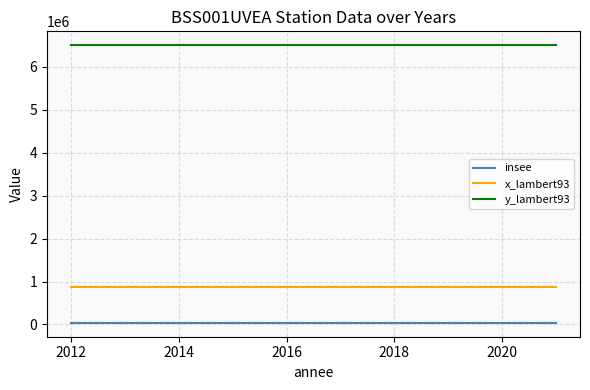

Reading left to right, extract all data points from this chart.

insee: 38172	38172	38172	38172	38172	38172	38172	38172	38172	38172
x_lambert93: 872596	872596	872596	872596	872596	872596	872596	872596	872596	872596
y_lambert93: 6501554	6501554	6501554	6501554	6501554	6501554	6501554	6501554	6501554	6501554